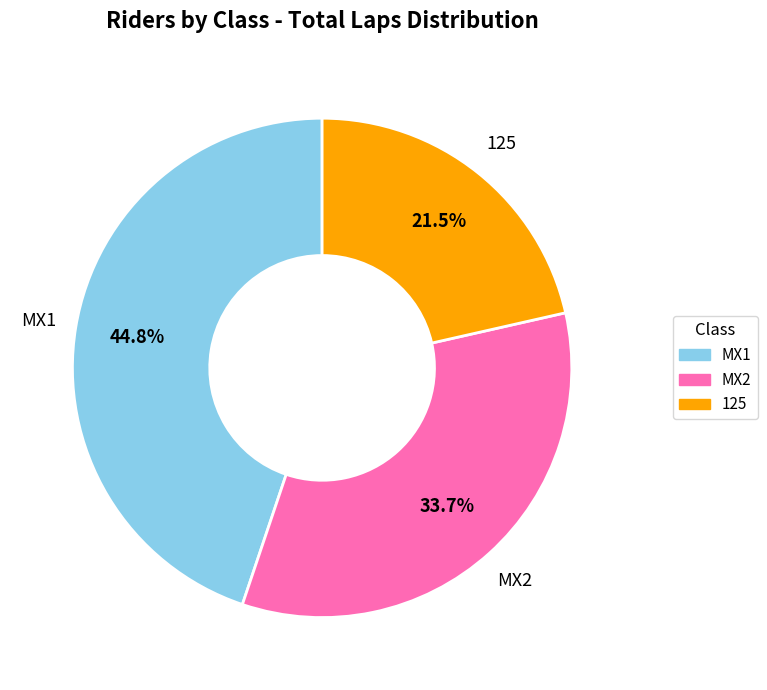

Is there any slice that represents more than half of the pie?

No